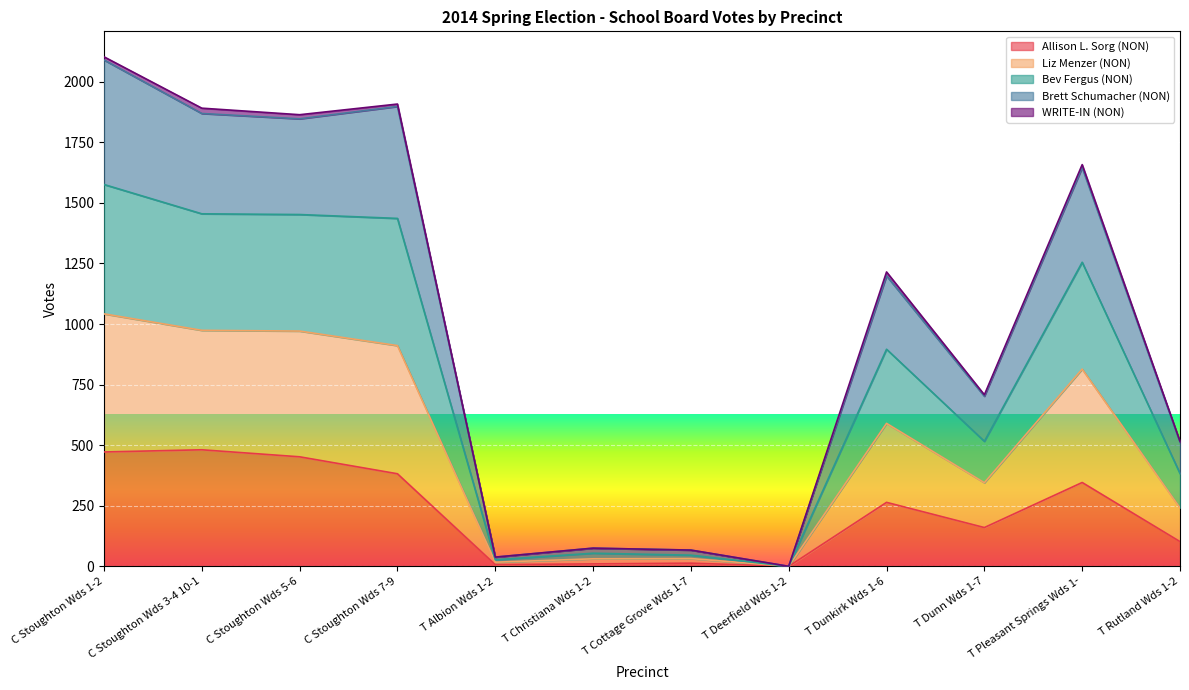

Does the chart display data point markers on the line(s)?

No